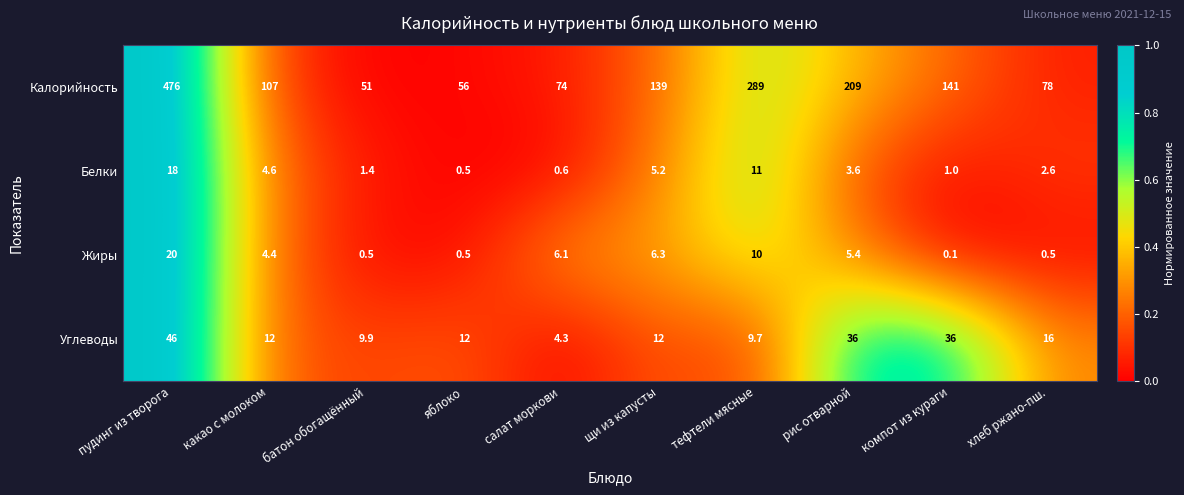

List the labels in order of Калорийность value, largest first.

пудинг из творога, тефтели мясные, рис отварной, компот из кураги, щи из капусты, какао с молоком, хлеб ржано-пш., салат моркови, яблоко, батон обогащённый